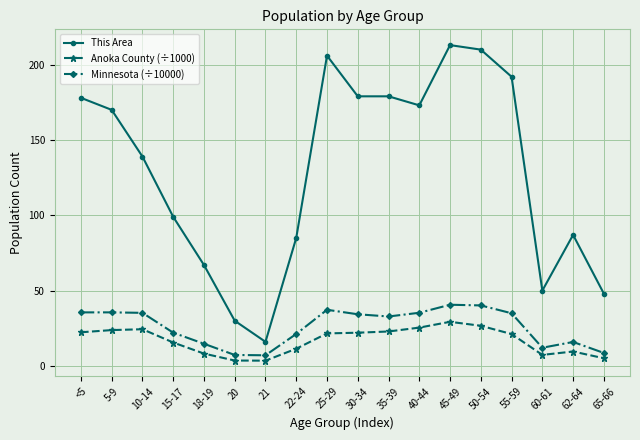

True or false: This Area and Anoka County (÷1000) cross at least once.

False